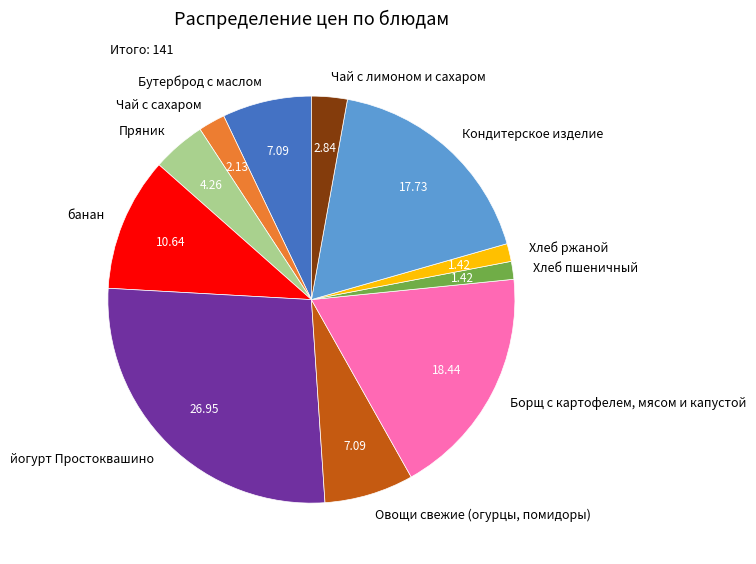

How many slices are in this pie chart?

11